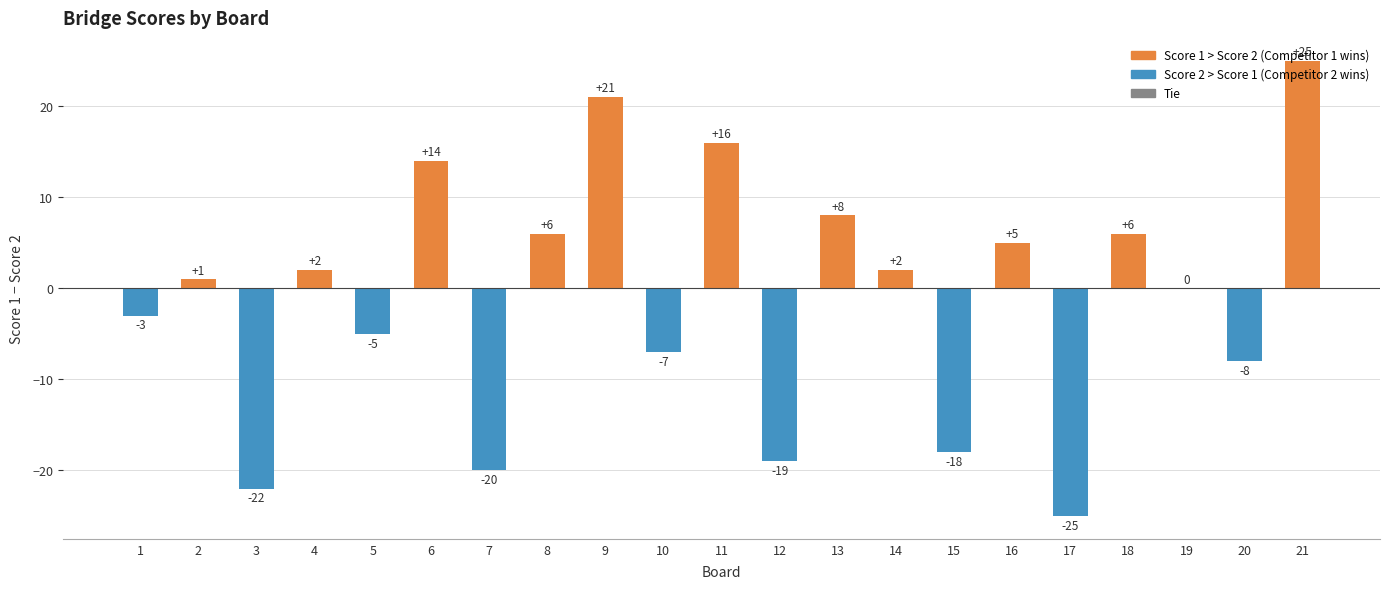

What is the sum of all values?

-21